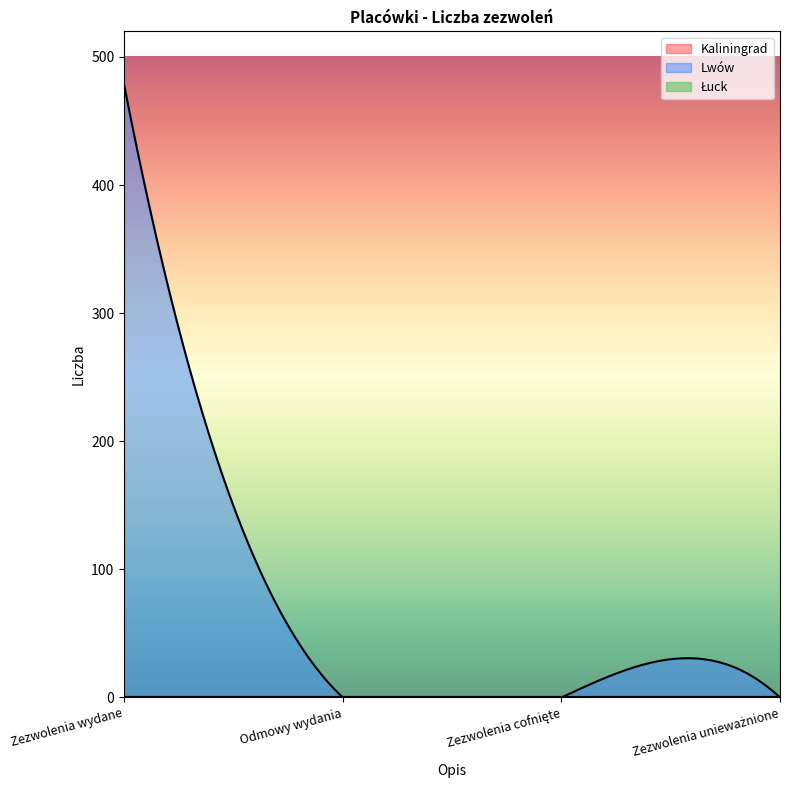

List the labels in order of Lwów value, largest first.

Zezwolenia wydane, Odmowy wydania, Zezwolenia cofnięte, Zezwolenia unieważnione